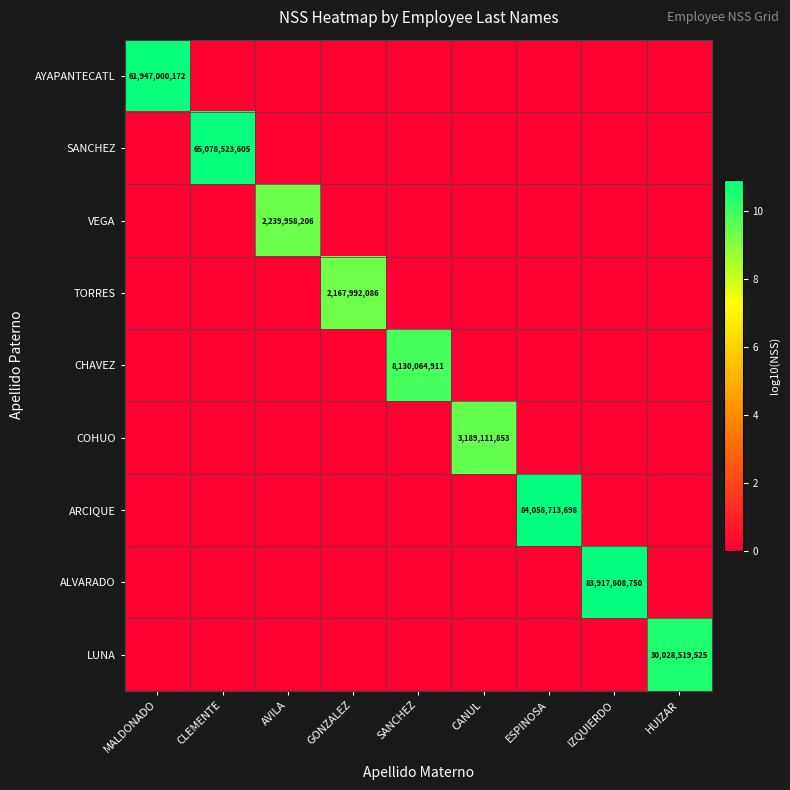

Between GONZALEZ and CANUL, which series saw the biggest shift?

COHUO